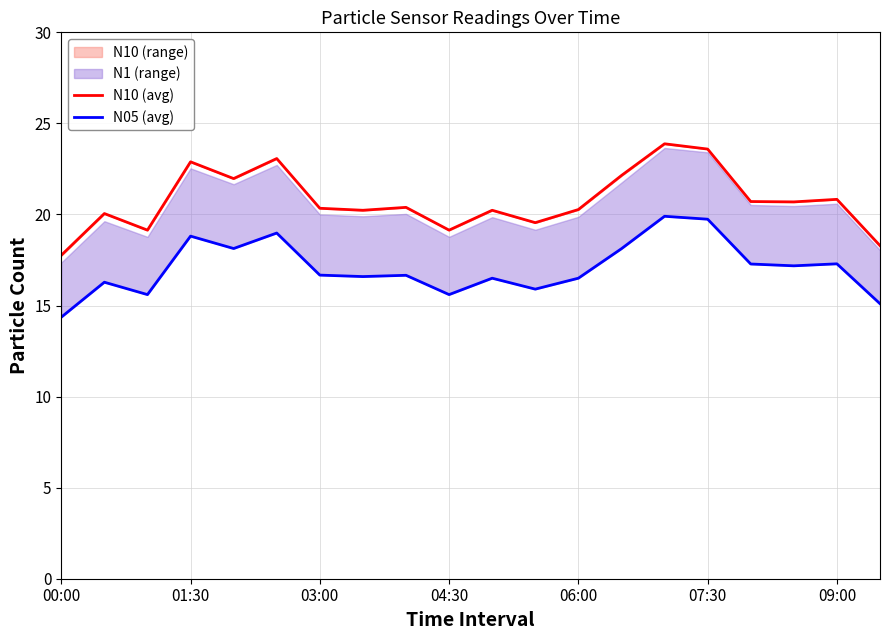

How many interior local valleys does the N05 (avg) series have?

6